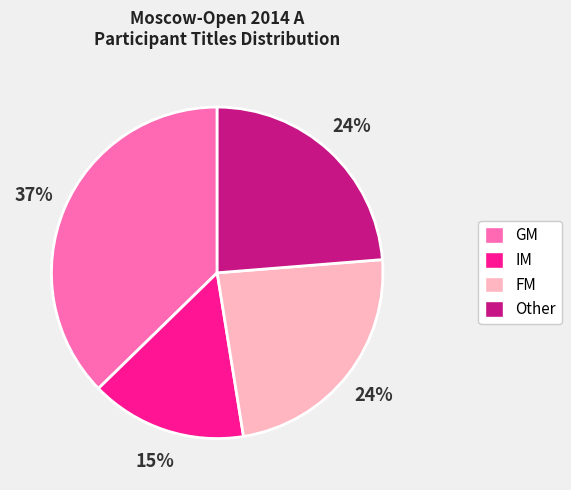

Do Other and GM together represent more than half of the pie?

Yes